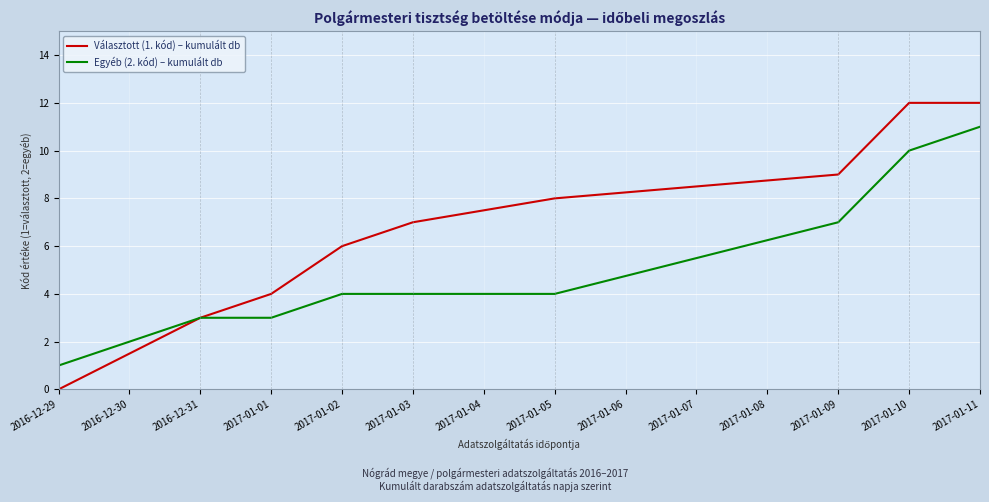

How many categories are shown in the chart?

9